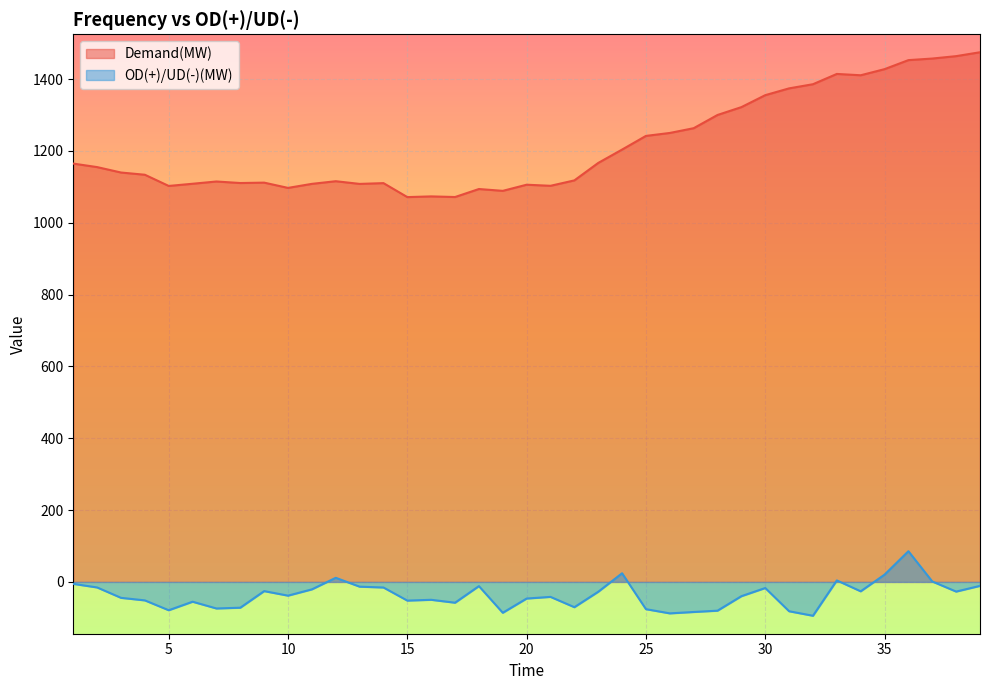

What is the value of the Demand(MW) point at the 12th from the left?

1115.7